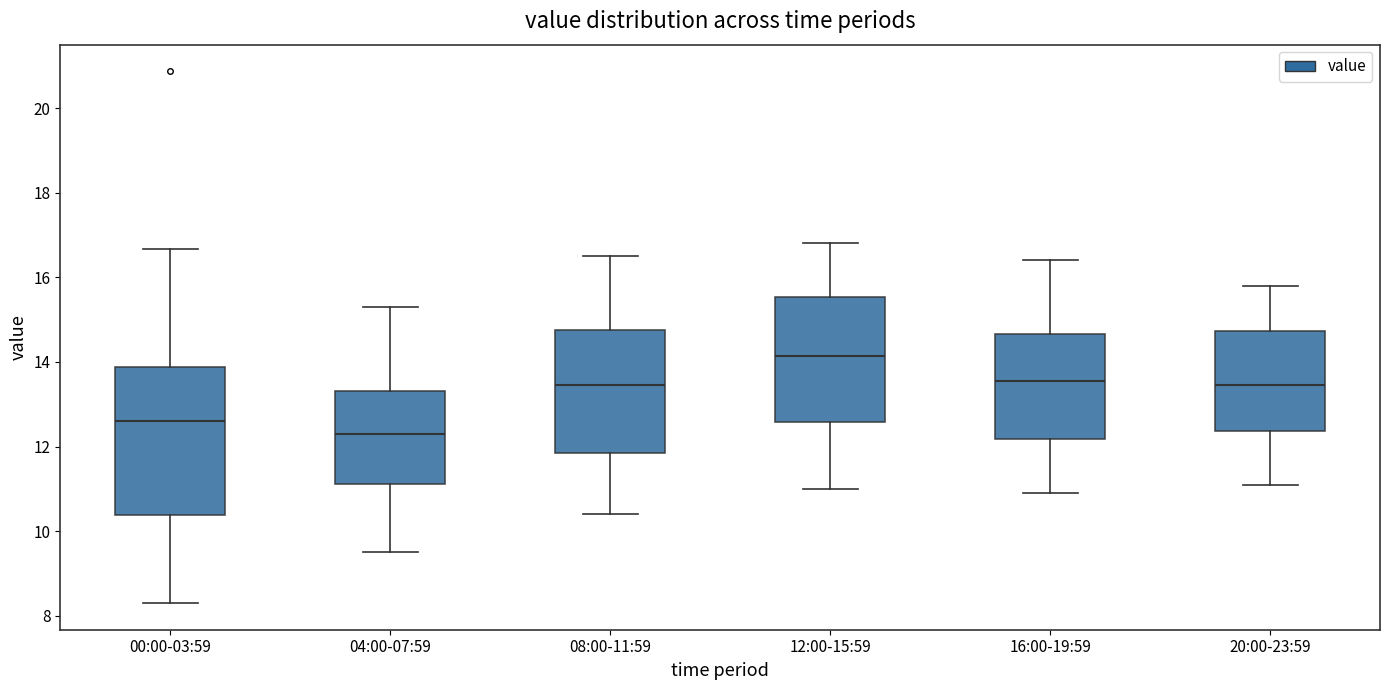

Which box's median line is the lowest?

04:00-07:59